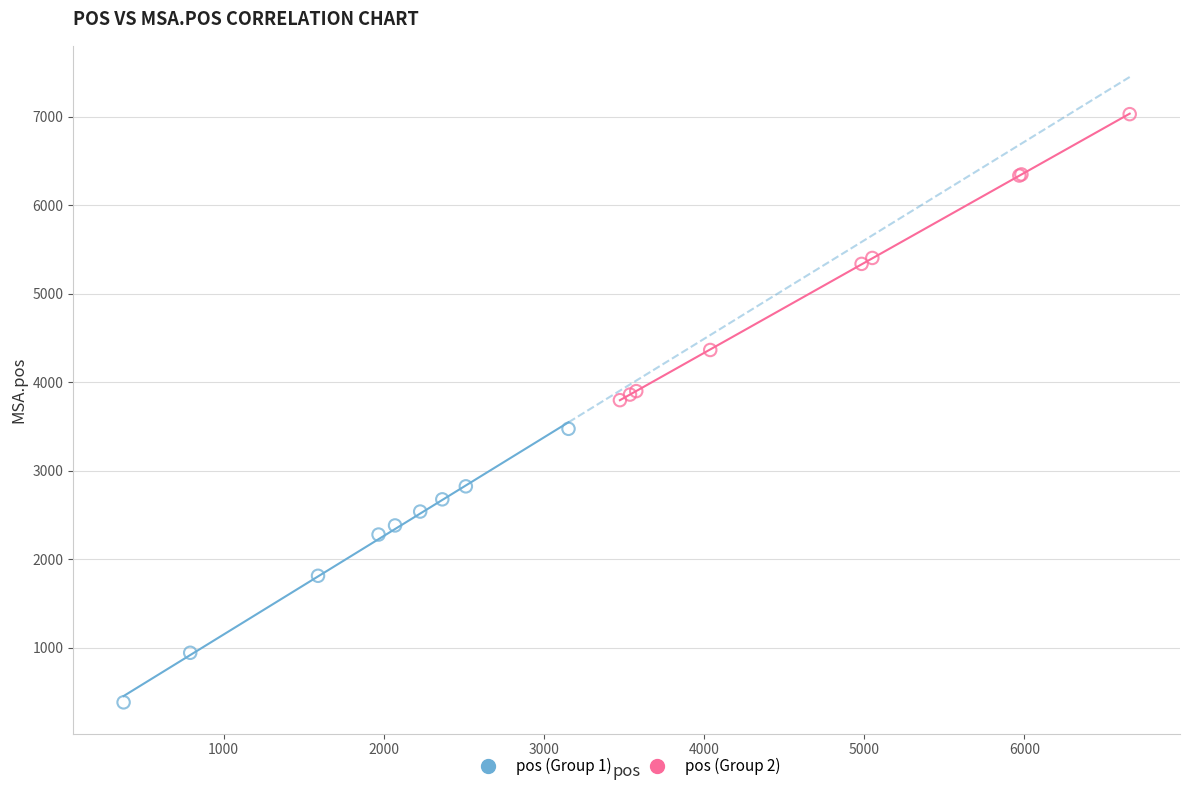

Which series contains the highest Y value?

pos (Group 2)